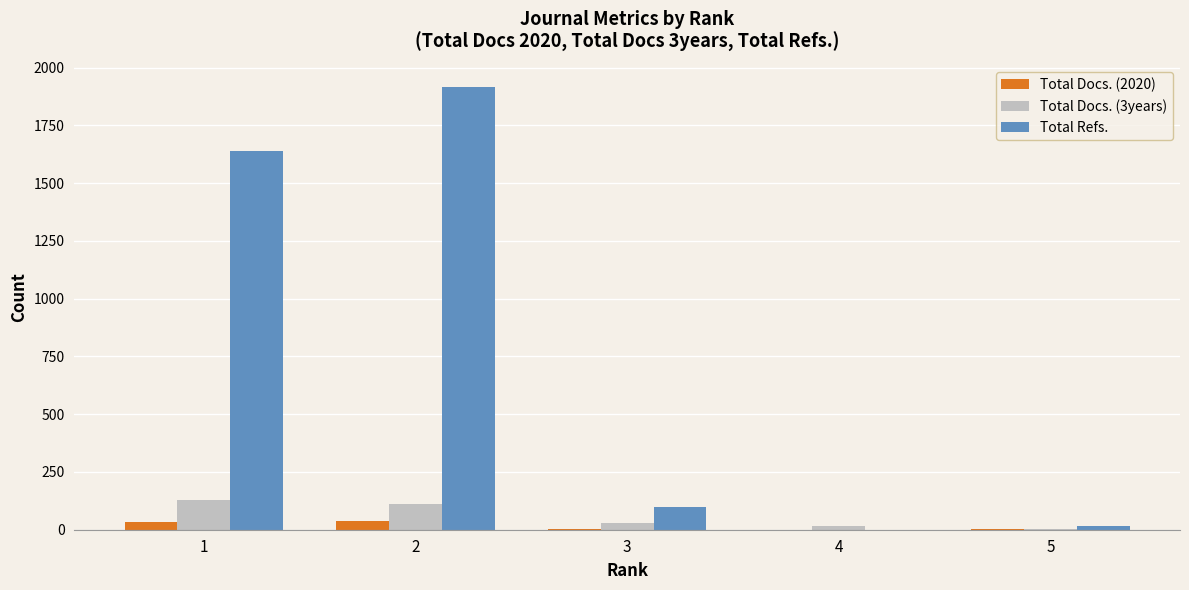

How many series are shown in this chart?

3